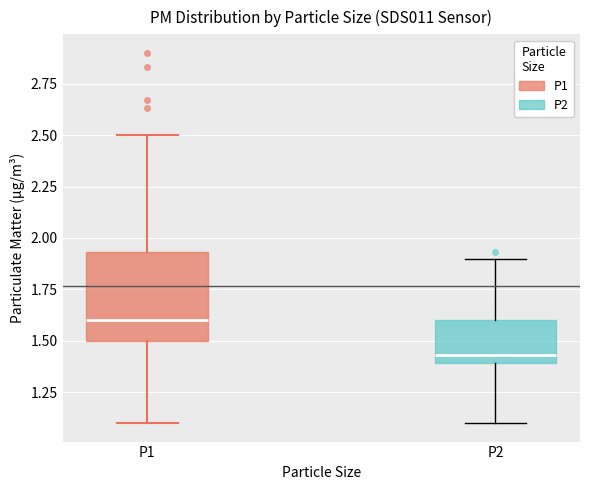

Where is the upper edge of the box for P2 on the y-axis? The values are not printed on the chart, so give them approximately, as read against the axis.

1.60